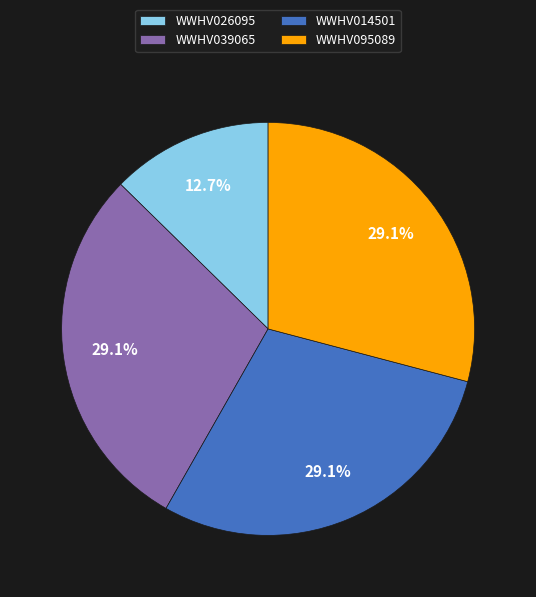

The WWHV014501 slice represents 18% of the pie. True or false?

False